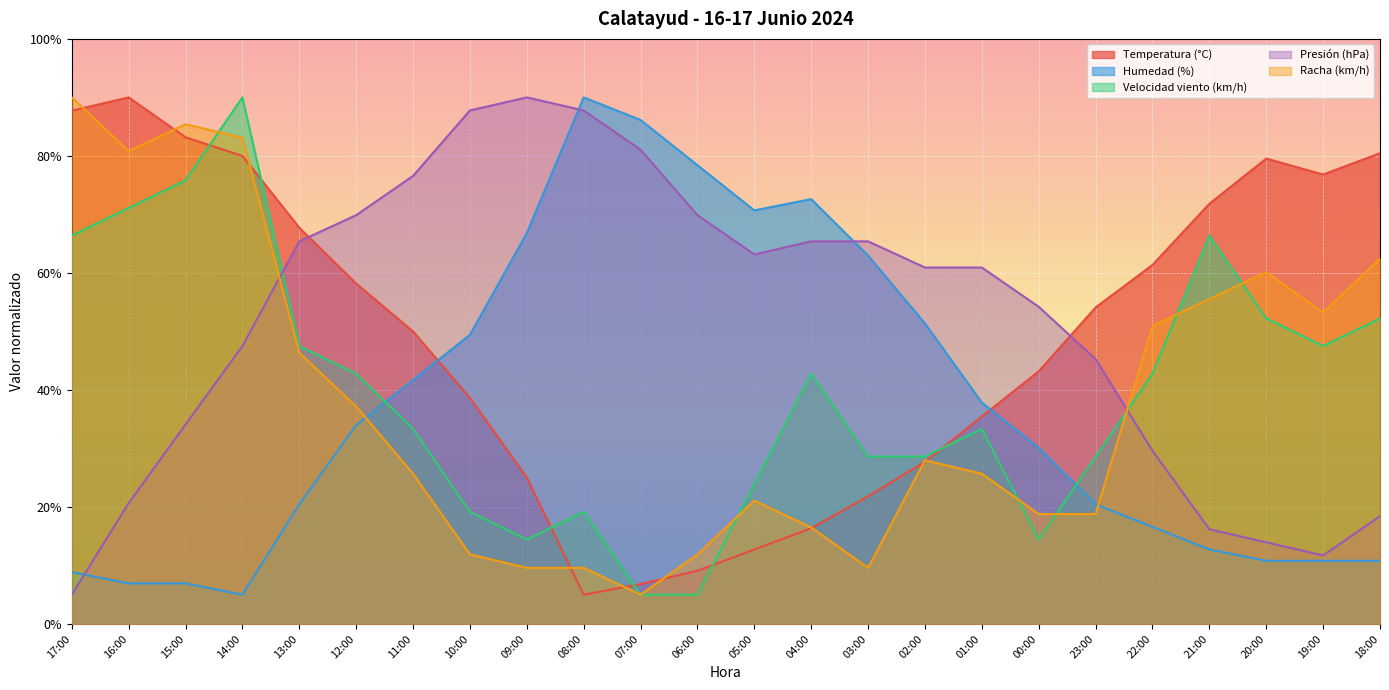

Reading left to right, transcribe all the data shown in this chart.

Temperatura (°C): 17:00=87.7	16:00=90.0	15:00=83.2	14:00=80.0	13:00=67.7	12:00=58.2	11:00=50.0	10:00=38.6	09:00=25.0	08:00=5.0	07:00=6.8	06:00=9.1	05:00=12.7	04:00=16.4	03:00=21.8	02:00=27.7	01:00=35.5	00:00=43.2	23:00=54.1	22:00=61.4	21:00=71.8	20:00=79.5	19:00=76.8	18:00=80.5
Humedad (%): 17:00=8.9	16:00=6.9	15:00=6.9	14:00=5.0	13:00=20.5	12:00=34.0	11:00=41.7	10:00=49.4	09:00=66.8	08:00=90.0	07:00=86.1	06:00=78.4	05:00=70.7	04:00=72.6	03:00=63.0	02:00=51.4	01:00=37.8	00:00=30.1	23:00=20.5	22:00=16.6	21:00=12.7	20:00=10.8	19:00=10.8	18:00=10.8
Velocidad viento (km/h): 17:00=66.4	16:00=71.1	15:00=75.8	14:00=90.0	13:00=47.5	12:00=42.8	11:00=33.3	10:00=19.2	09:00=14.4	08:00=19.2	07:00=5.0	06:00=5.0	05:00=23.9	04:00=42.8	03:00=28.6	02:00=28.6	01:00=33.3	00:00=14.4	23:00=28.6	22:00=42.8	21:00=66.4	20:00=52.2	19:00=47.5	18:00=52.2
Presión (hPa): 17:00=5.0	16:00=20.7	15:00=34.1	14:00=47.5	13:00=65.4	12:00=69.9	11:00=76.6	10:00=87.8	09:00=90.0	08:00=87.8	07:00=81.1	06:00=69.9	05:00=63.2	04:00=65.4	03:00=65.4	02:00=60.9	01:00=60.9	00:00=54.2	23:00=45.3	22:00=29.6	21:00=16.2	20:00=13.9	19:00=11.7	18:00=18.4
Racha (km/h): 17:00=90.0	16:00=80.8	15:00=85.4	14:00=83.1	13:00=46.4	12:00=37.2	11:00=25.7	10:00=11.9	09:00=9.6	08:00=9.6	07:00=5.0	06:00=11.9	05:00=21.1	04:00=16.5	03:00=9.6	02:00=28.0	01:00=25.7	00:00=18.8	23:00=18.8	22:00=50.9	21:00=55.5	20:00=60.1	19:00=53.2	18:00=62.4